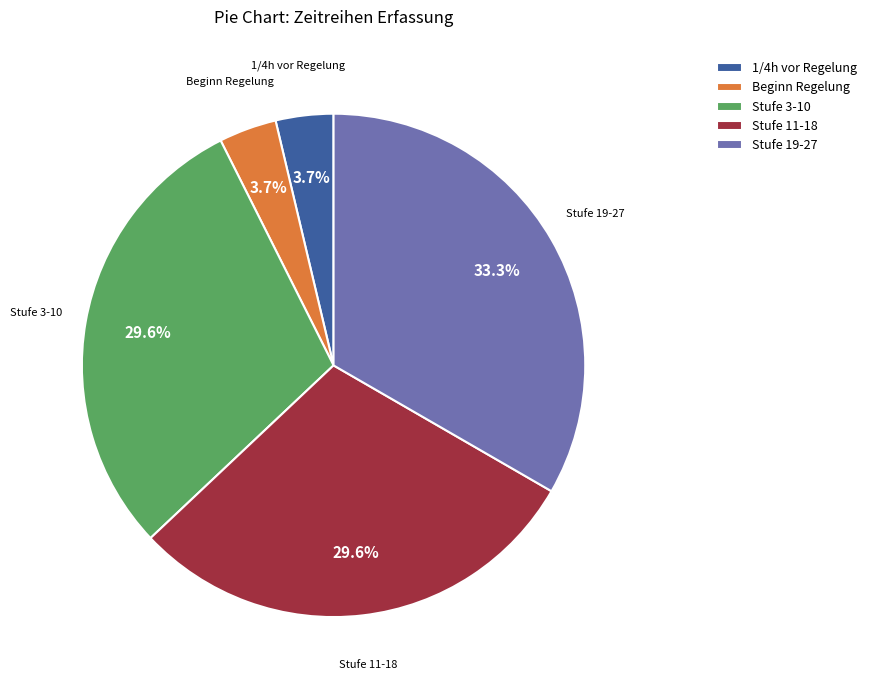

What portion of the pie excludes Stufe 19-27?

66.7%